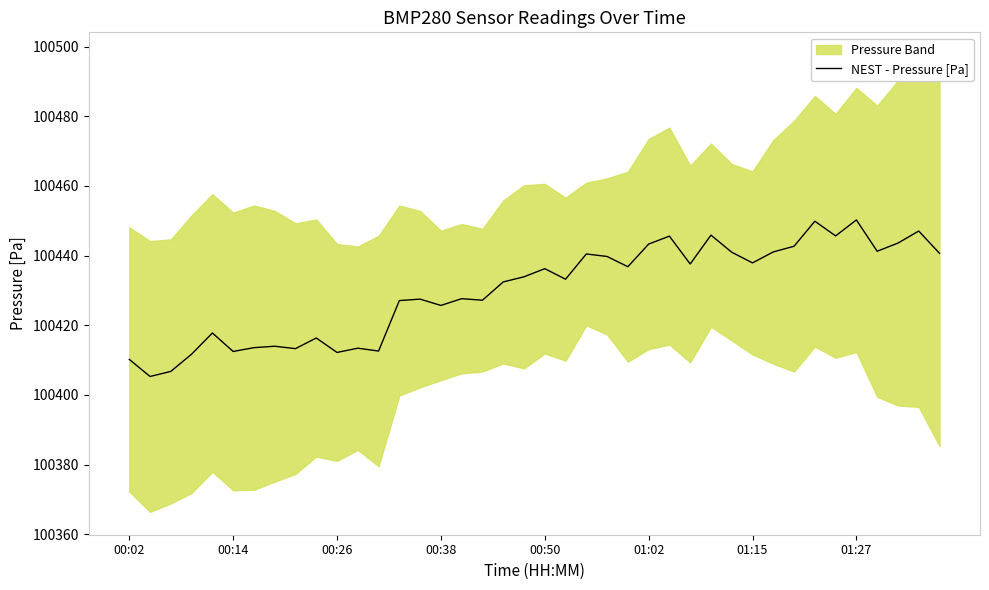

How many lines are shown in the chart?

1